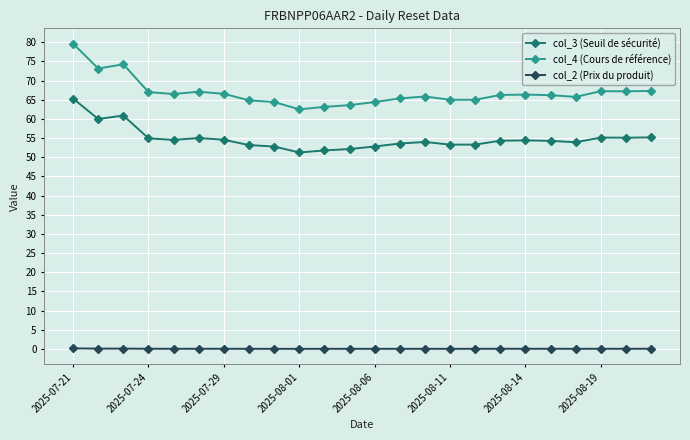

List the series in order of their overall mean, highest first.

col_4 (Cours de référence), col_3 (Seuil de sécurité), col_2 (Prix du produit)